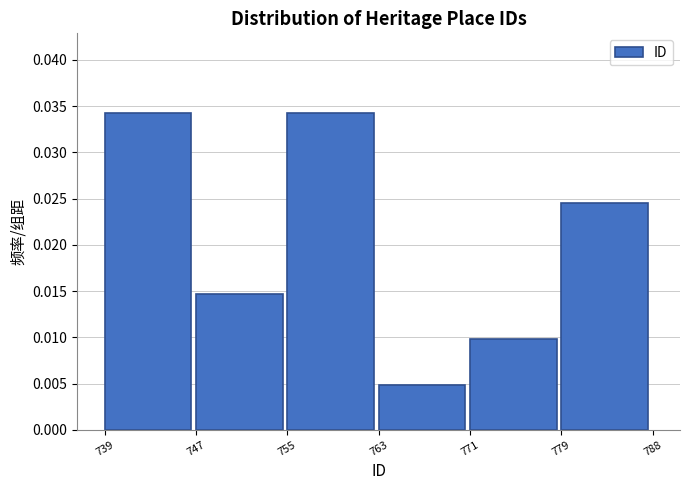

Which label corresponds to the smallest value in the chart?

763